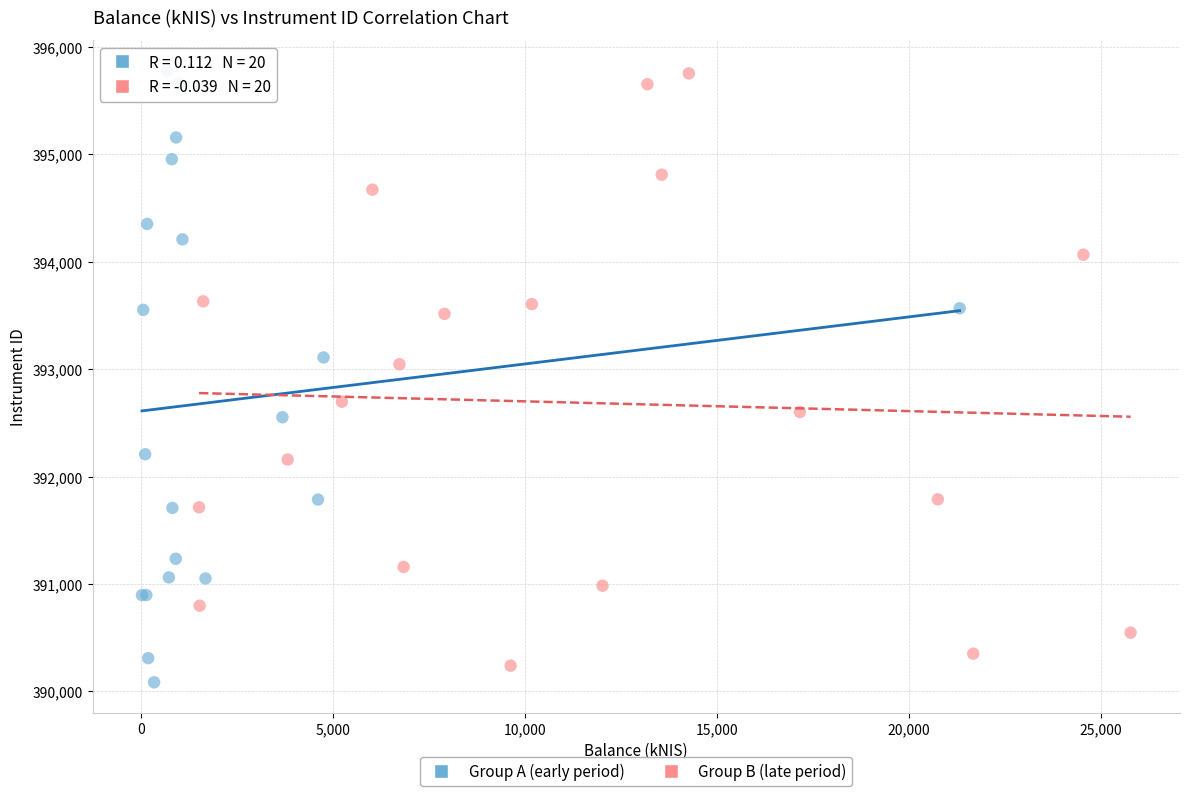

Which series has the widest spread of Y values?

Group A (early period)